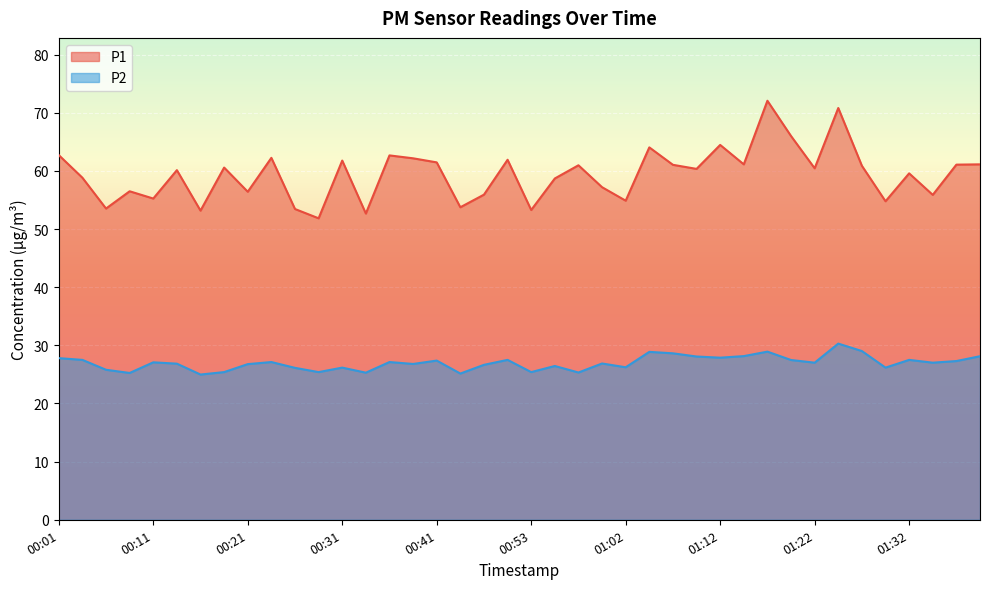

List the labels in order of P1 value, smallest first.

00:28, 00:33, 00:16, 00:53, 00:26, 00:06, 00:43, 01:29, 01:02, 00:11, 01:34, 00:48, 00:21, 00:08, 01:00, 00:55, 00:03, 01:32, 00:13, 01:10, 01:22, 00:18, 01:27, 00:58, 01:07, 01:37, 01:15, 01:39, 00:41, 00:31, 00:50, 00:38, 00:23, 00:36, 00:01, 01:05, 01:12, 01:20, 01:25, 01:17